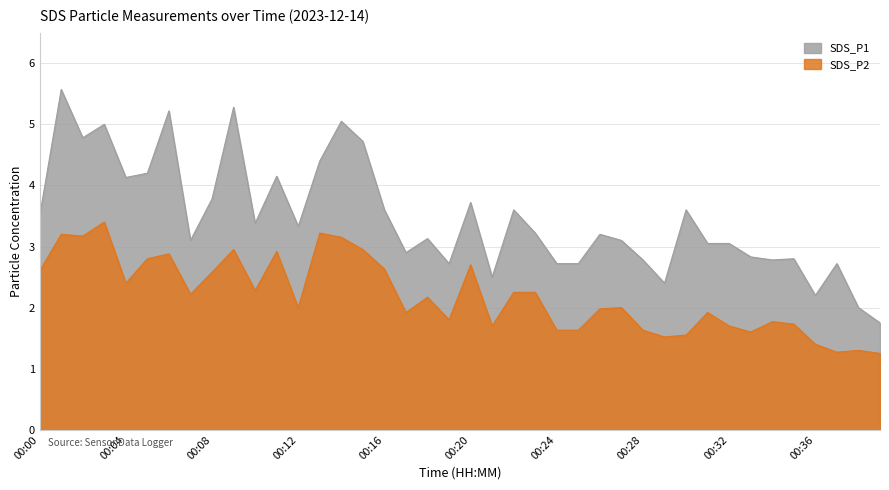

What is the sum of the SDS_P1 values at 00:05 and 00:08?

8.0